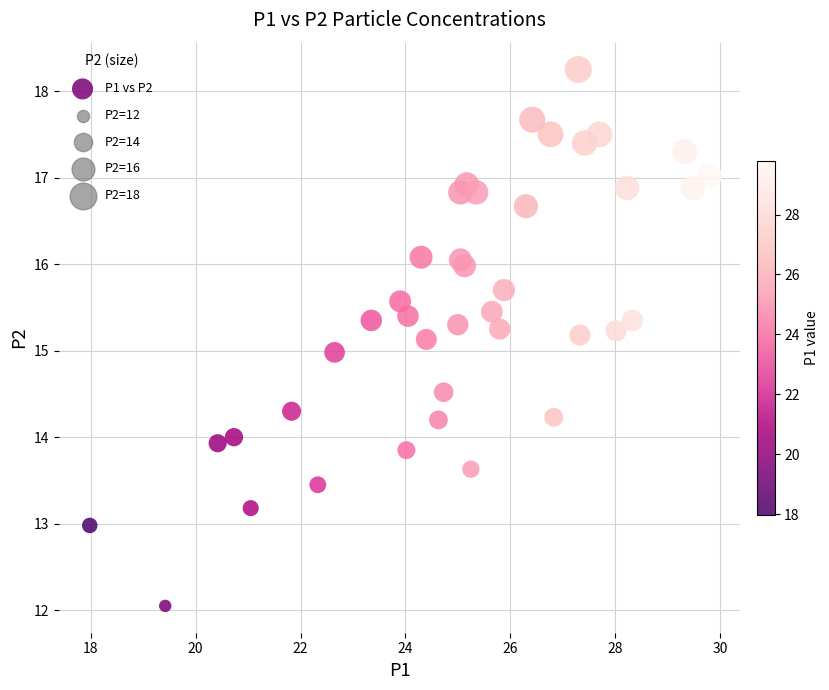

What is the range of X values (max minus min)?

11.8